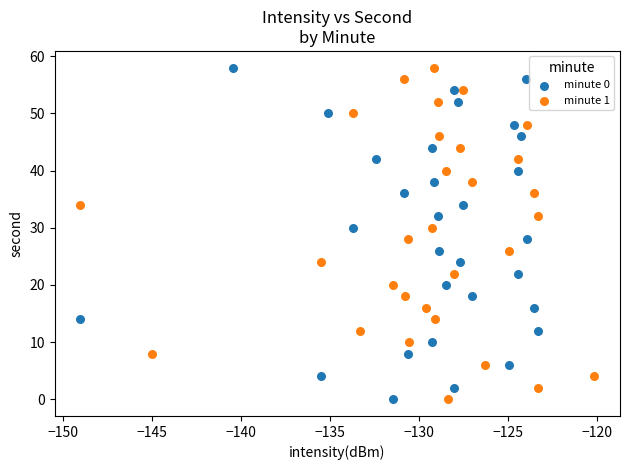

What are all the series names shown in the legend?

minute 0, minute 1